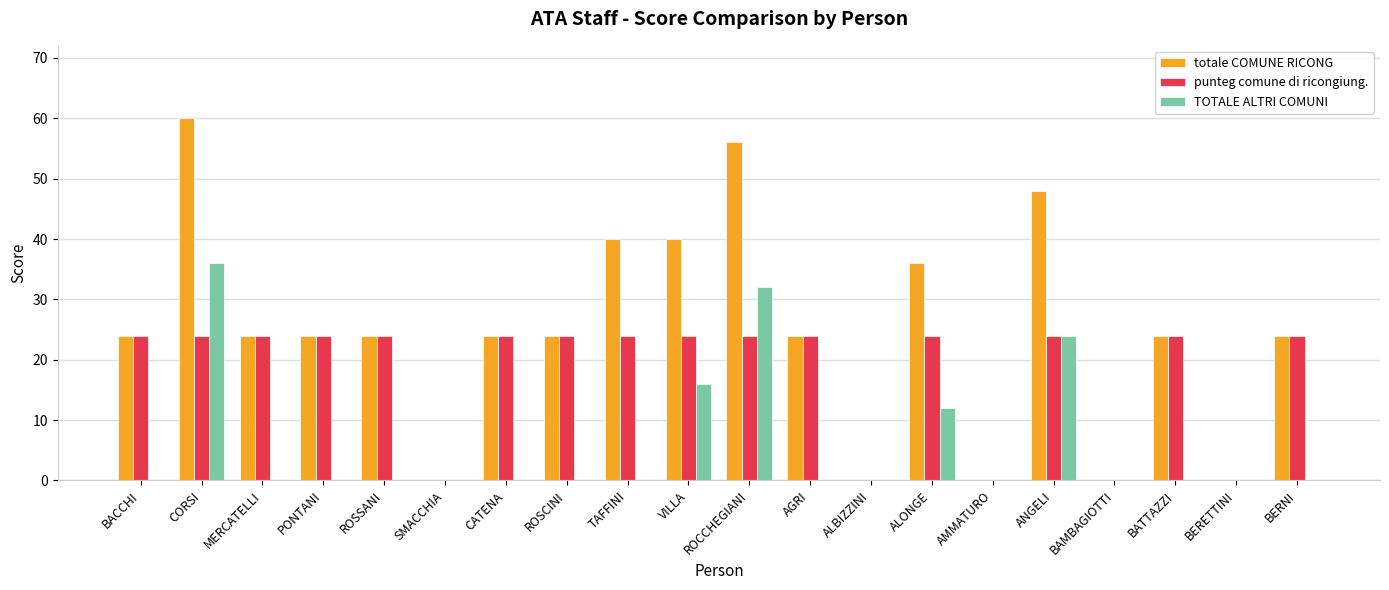

What are all the series names shown in the legend?

totale COMUNE RICONG, punteg comune di ricongiung., TOTALE ALTRI COMUNI